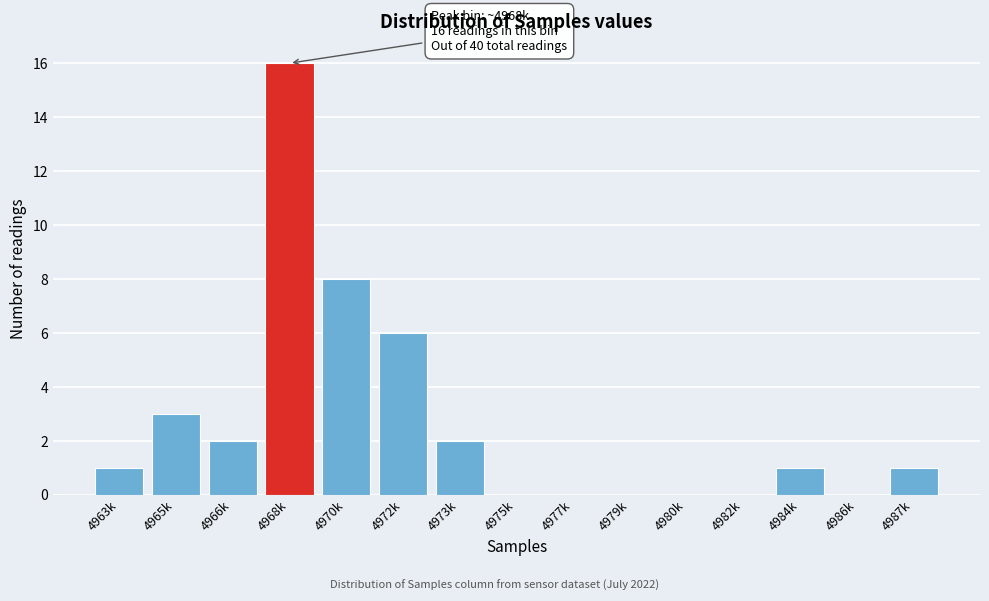

Reading right to left, list all the values displayed in this chart.

4987k=1	4986k=0	4984k=1	4982k=0	4980k=0	4979k=0	4977k=0	4975k=0	4973k=2	4972k=6	4970k=8	4968k=16	4966k=2	4965k=3	4963k=1